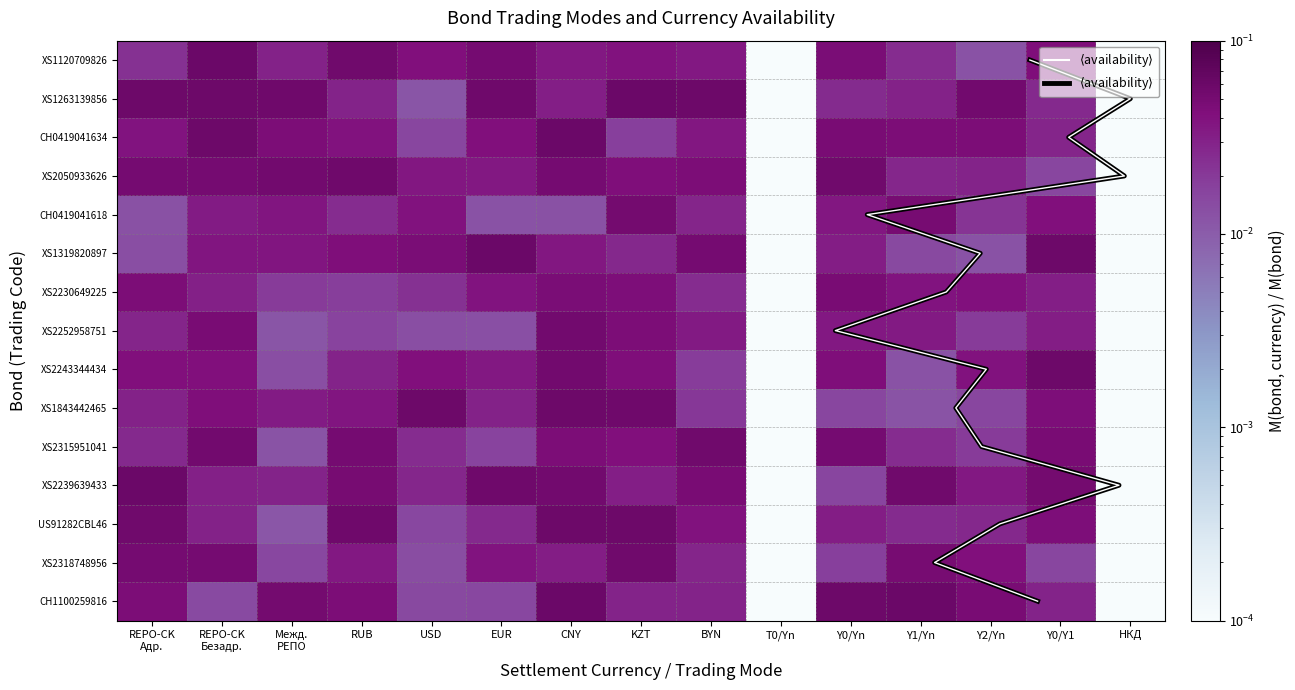

Which series has the largest range (max minus min)?

$\langle$availability$\rangle$